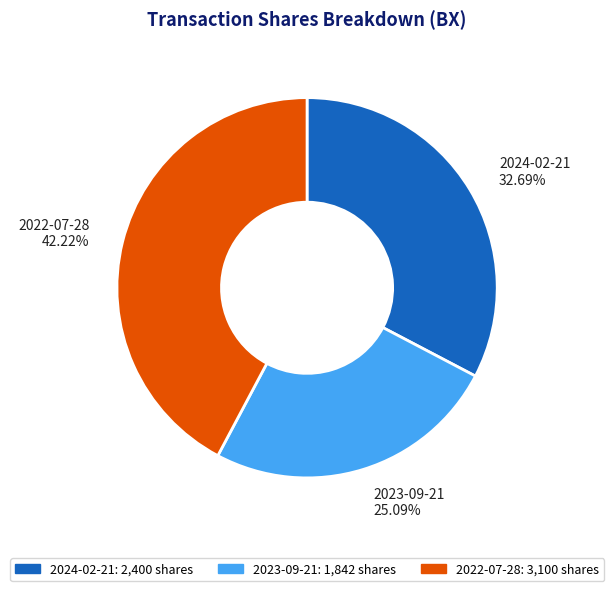

Between 2023-09-21 and 2024-02-21, which is larger?

2024-02-21